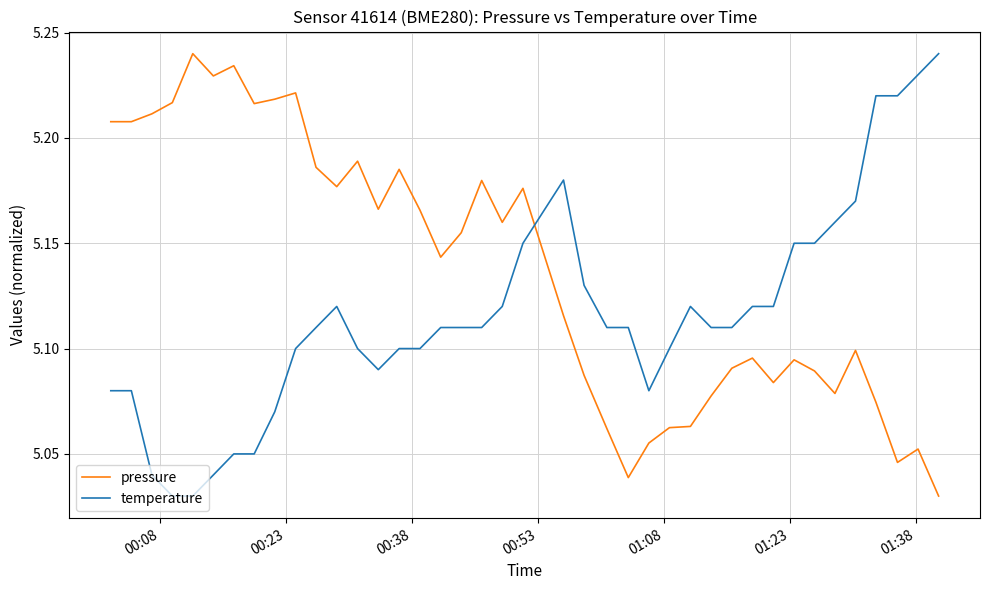

Rank the series by their average value, from lowest to highest.

temperature, pressure